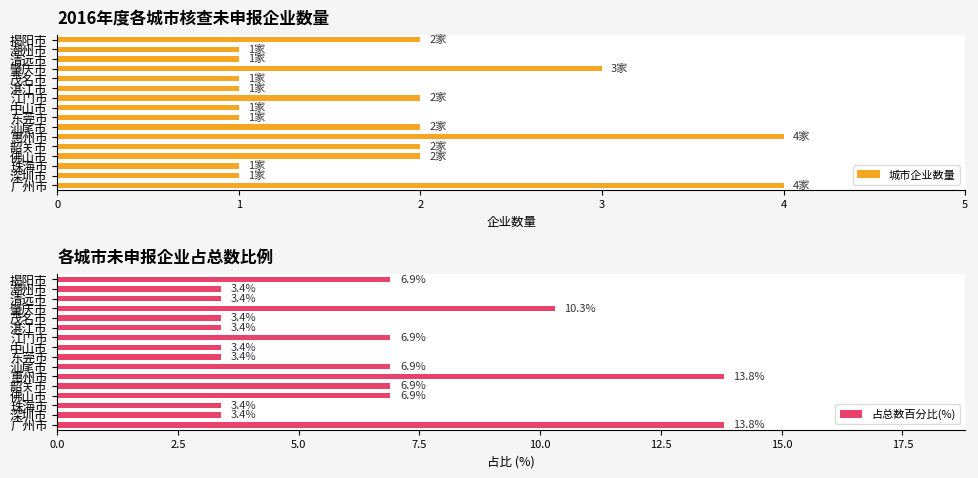

What is the difference between the maximum and minimum values in the 城市企业数量 series?

3